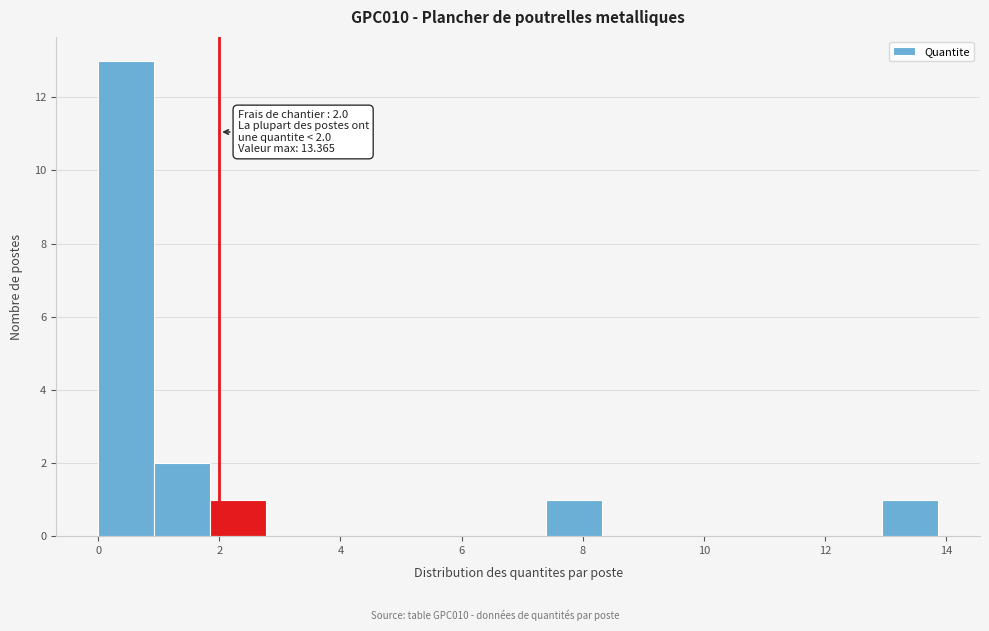

Over which range of the x-axis is the bar tallest?

0.0 to 1.0